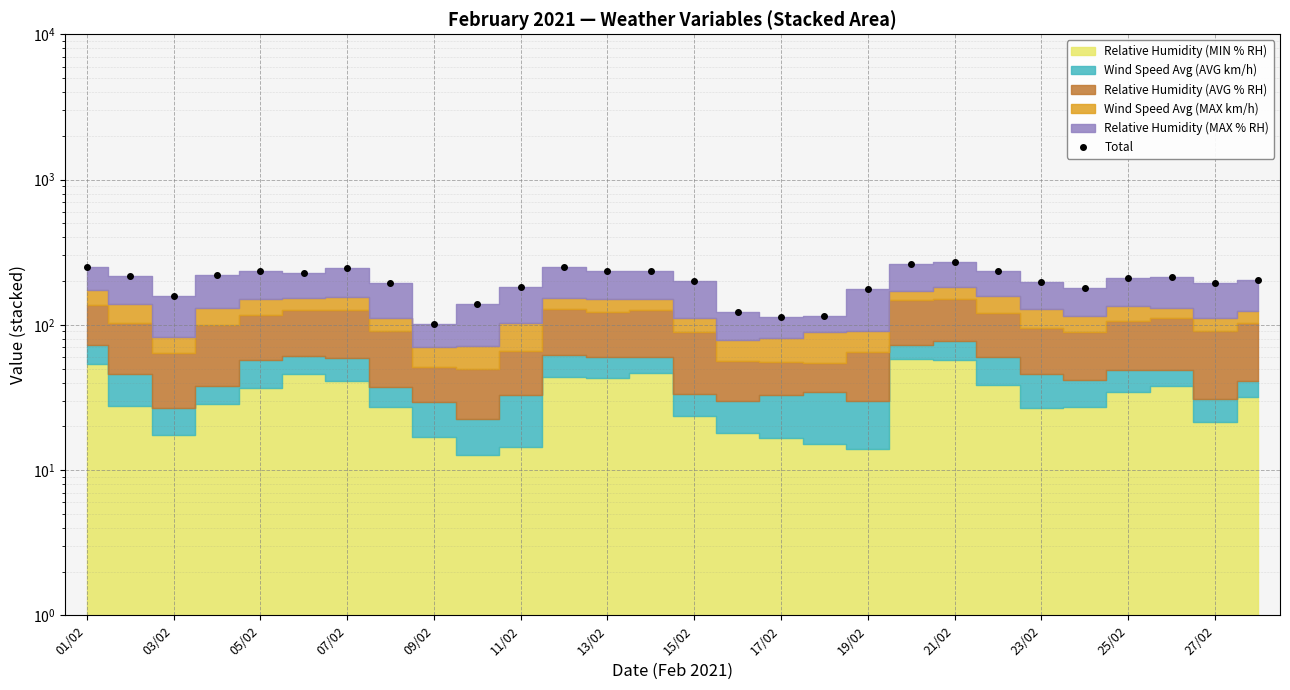

The value at 19/02 is 33.5. True or false?

False